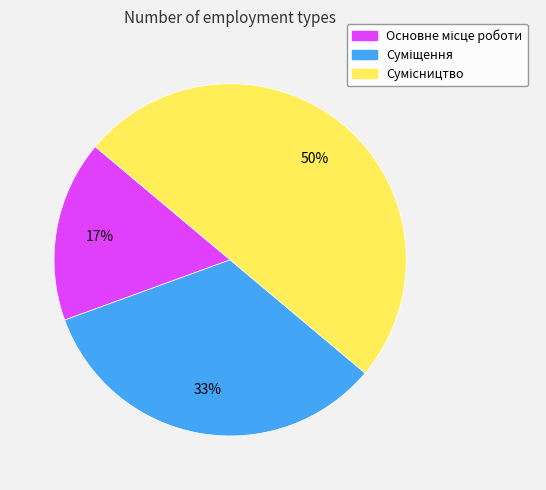

To the nearest percent, what is the average slice percentage?

33%